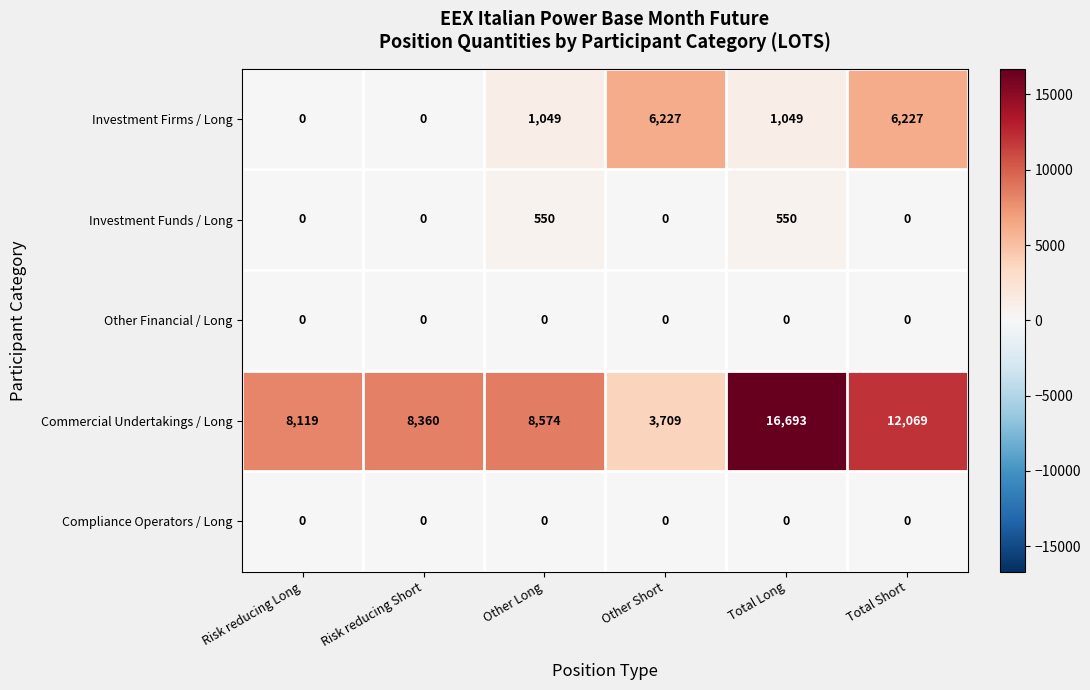

What is the sum of the Investment Firms / Long values at Total Short and Other Long?

7276